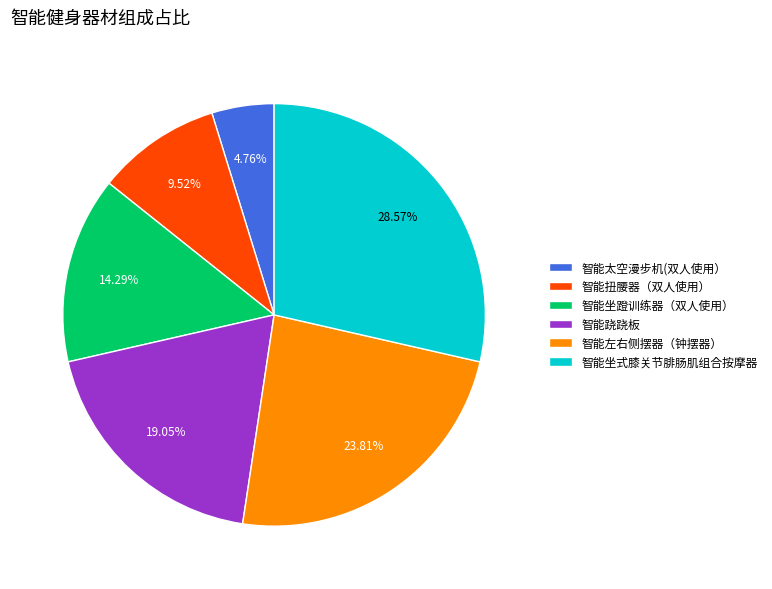

Between 智能太空漫步机(双人使用） and 智能跷跷板, which is larger?

智能跷跷板